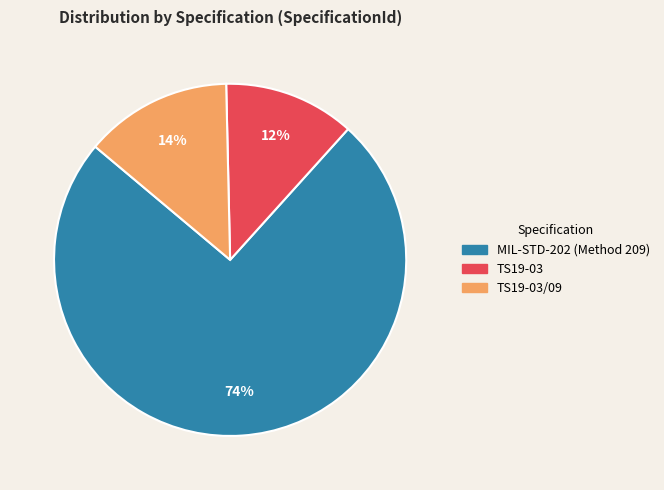

Approximately how many times larger is the value at TS19-03 compared to TS19-03/09?

0.9